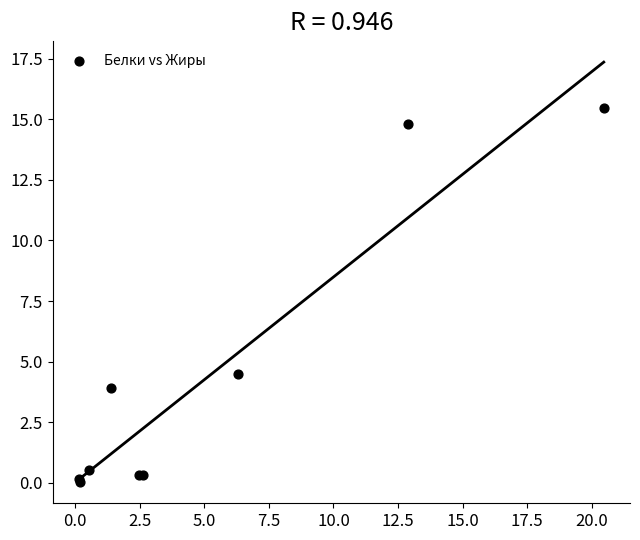

What Y value in the scatter plot is closest to 7?

4.5